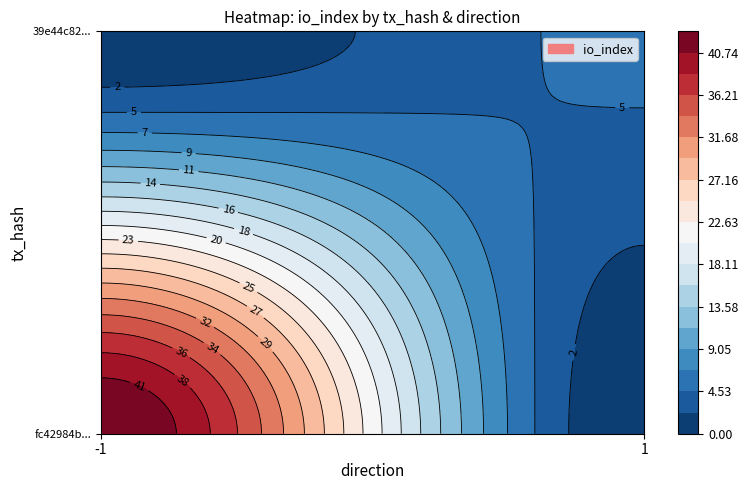

How many data points in fc42984b03a89e86c1ebe0781666a5c4706bc50 are less than 43?

1